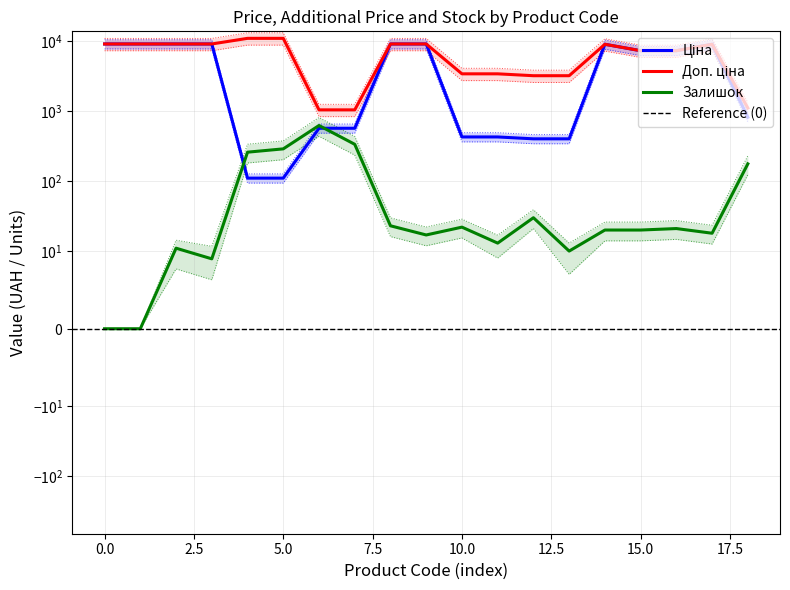

Count the number of data series in this chart.

3